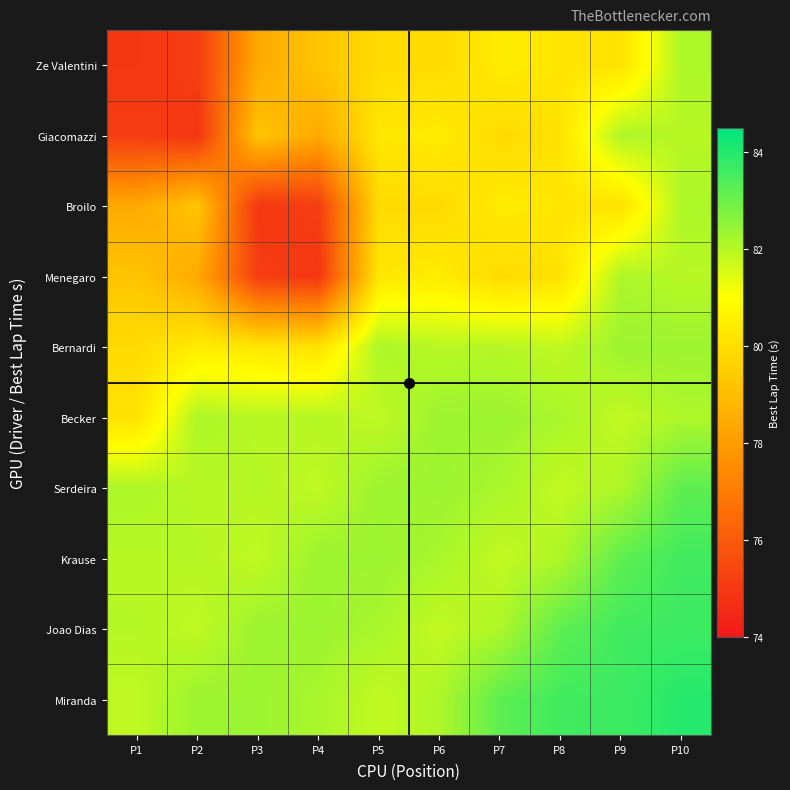

Reading left to right, extract all data points from this chart.

Ze Valentini: P1=74.9	P2=75.1	P3=78.4	P4=79.2	P5=79.9	P6=79.9	P7=80.4	P8=80.3	P9=80.1	P10=82.1
Giacomazzi: P1=75.1	P2=74.9	P3=79.2	P4=78.4	P5=80.3	P6=80.4	P7=79.9	P8=80.1	P9=82.1	P10=82.0
Broilo: P1=78.4	P2=79.2	P3=74.9	P4=75.1	P5=79.9	P6=79.9	P7=80.4	P8=80.3	P9=80.1	P10=82.1
Menegaro: P1=79.2	P2=78.4	P3=75.1	P4=74.9	P5=80.3	P6=80.4	P7=79.9	P8=80.1	P9=82.1	P10=82.0
Bernardi: P1=79.9	P2=80.4	P3=80.3	P4=80.1	P5=82.1	P6=82.0	P7=82.0	P8=81.9	P9=82.3	P10=82.4
Becker: P1=80.1	P2=82.1	P3=82.0	P4=82.0	P5=81.9	P6=82.3	P7=82.4	P8=82.2	P9=81.8	P10=82.1
Serdeira: P1=82.1	P2=82.0	P3=82.0	P4=81.9	P5=82.3	P6=82.4	P7=82.2	P8=81.8	P9=82.1	P10=83.2
Krause: P1=82.0	P2=82.0	P3=81.9	P4=82.3	P5=82.4	P6=82.2	P7=81.8	P8=82.1	P9=83.2	P10=83.6
Joao Dias: P1=82.0	P2=81.9	P3=82.3	P4=82.4	P5=82.2	P6=81.8	P7=82.1	P8=83.2	P9=83.6	P10=83.7
Miranda: P1=81.9	P2=82.3	P3=82.4	P4=82.2	P5=81.8	P6=82.1	P7=83.2	P8=83.6	P9=83.7	P10=84.0